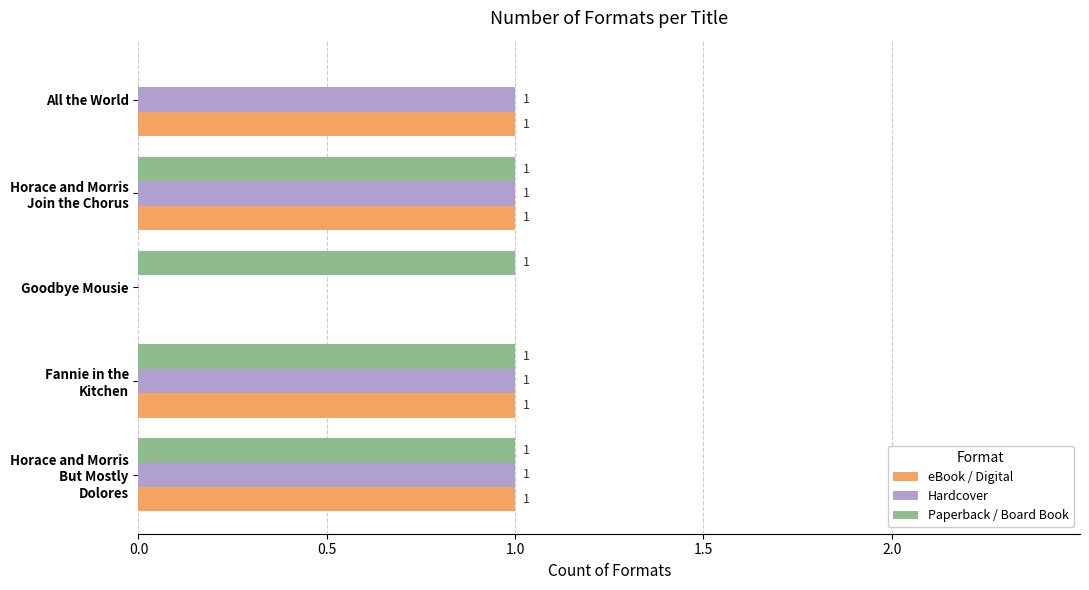

How many Hardcover values are between 1 and 2?

4